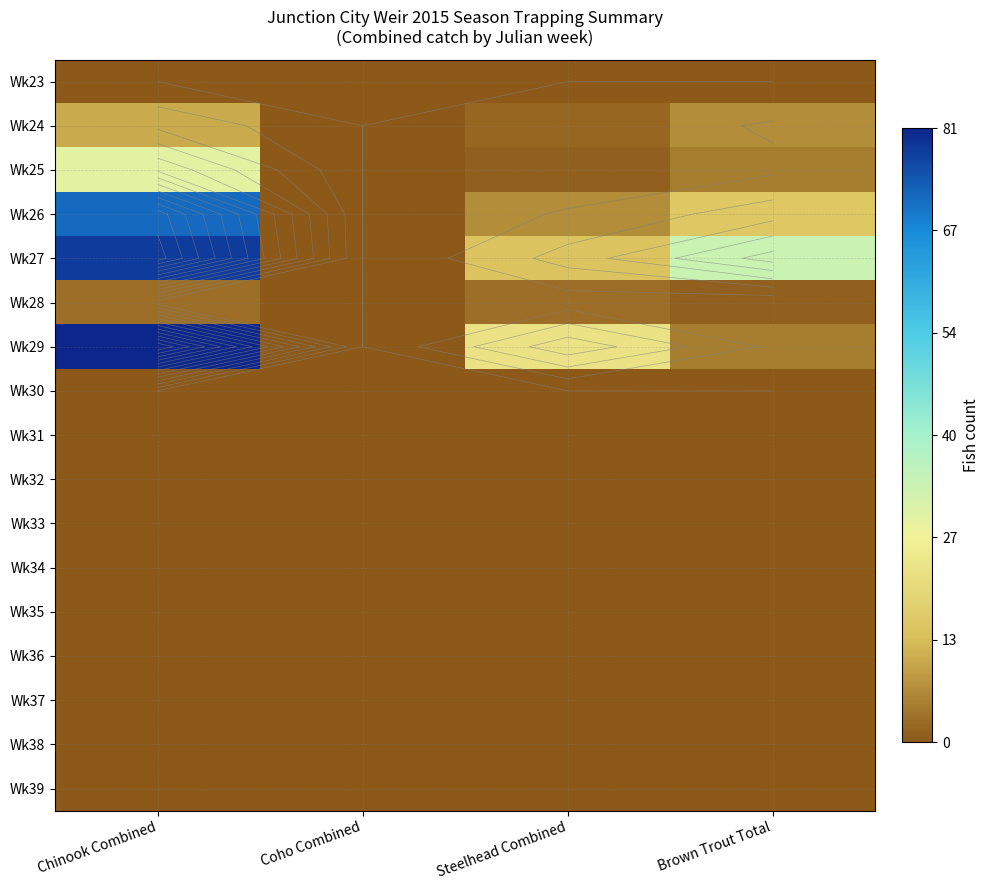

What is the average value of the Wk25 series?

9